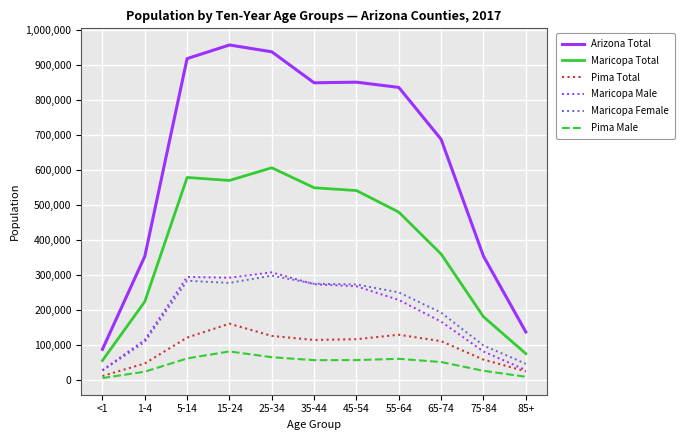

Is it true that Maricopa Female equals 138924 at 55-64?

False